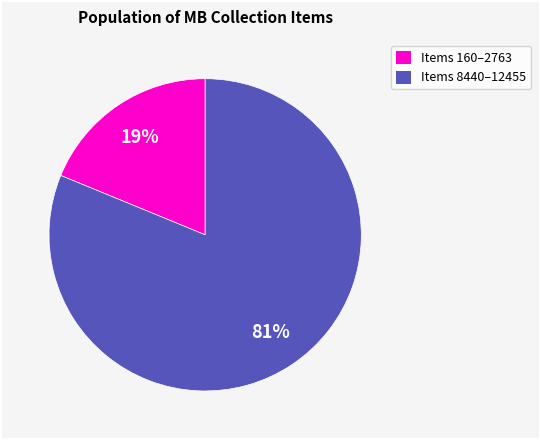

Is there a majority slice in this chart?

Yes